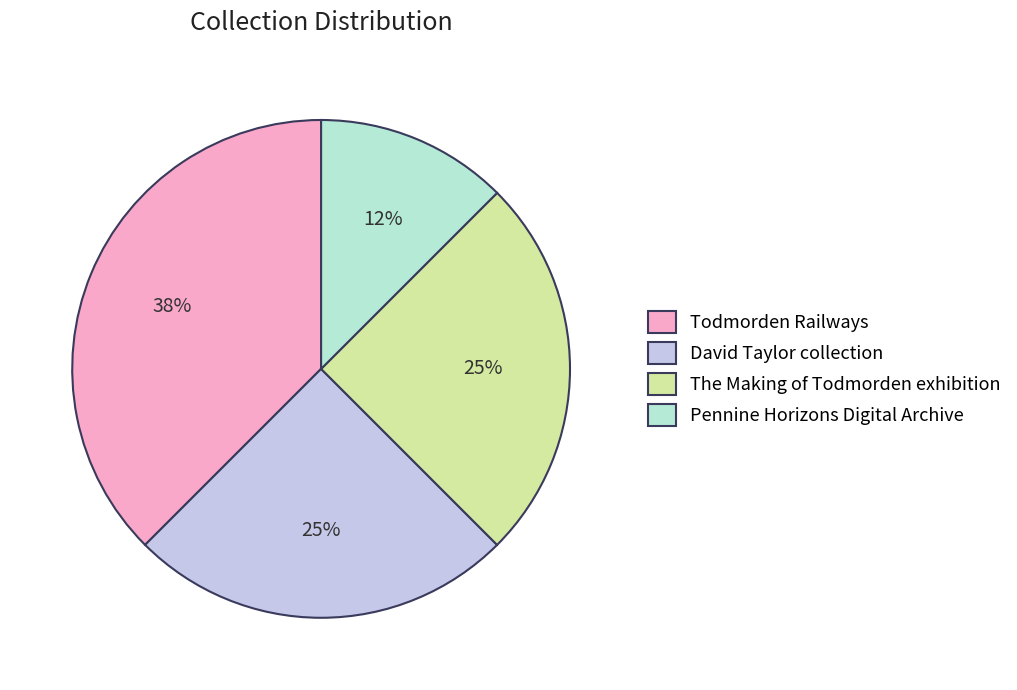

To the nearest percent, what is the average slice percentage?

25%